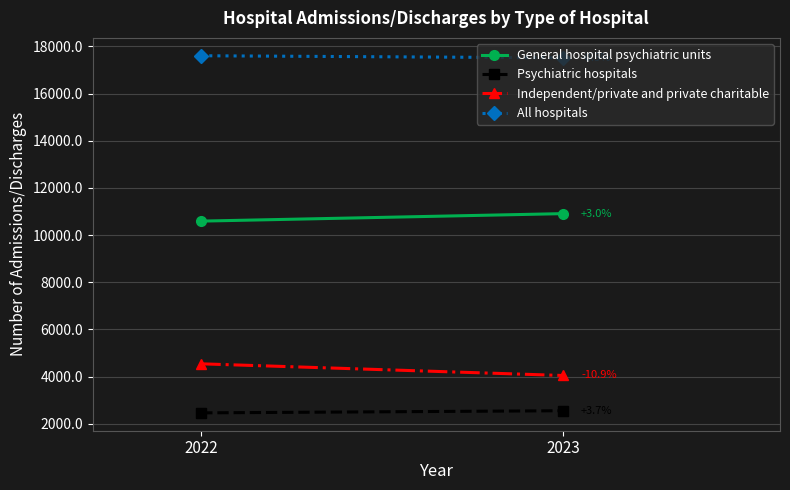

What is the difference between the Psychiatric hospitals values at 2023 and 2022?

91